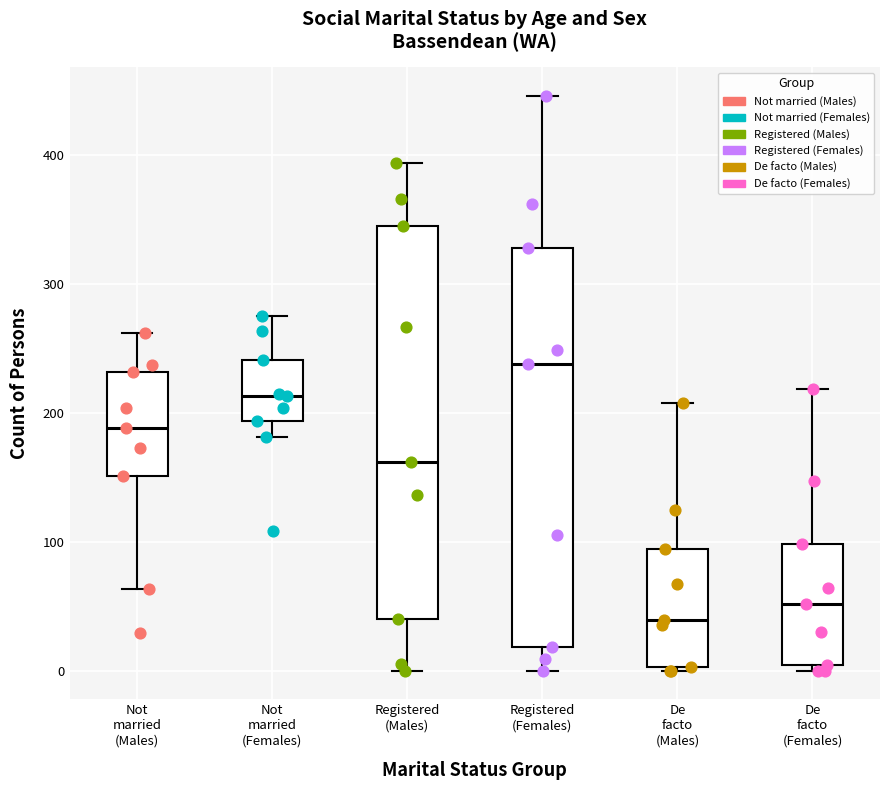

Which box's median line is the lowest?

De facto (Males)